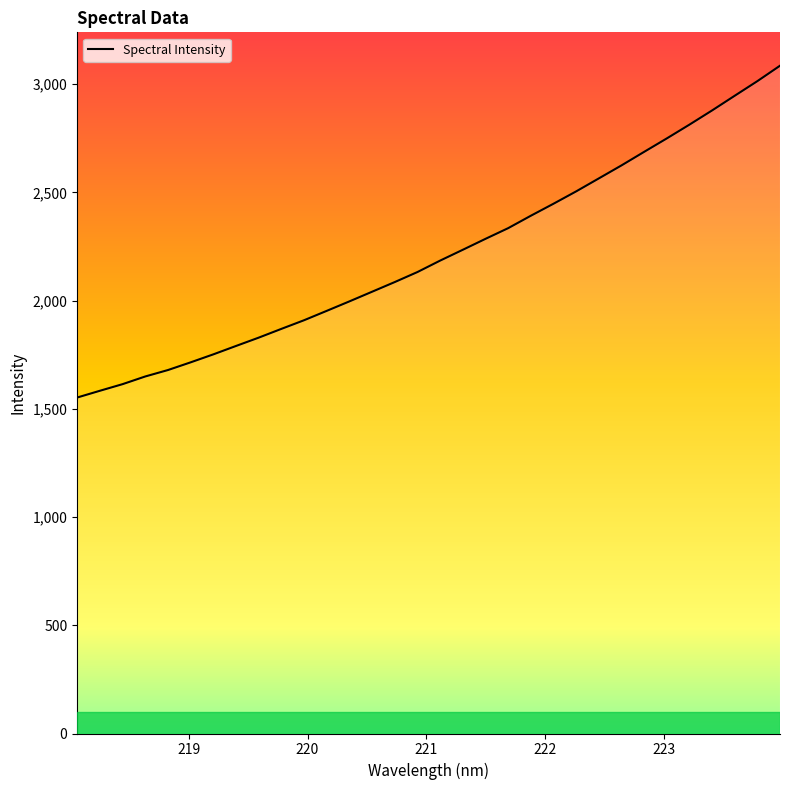

What is the smallest value displayed?

1552.1